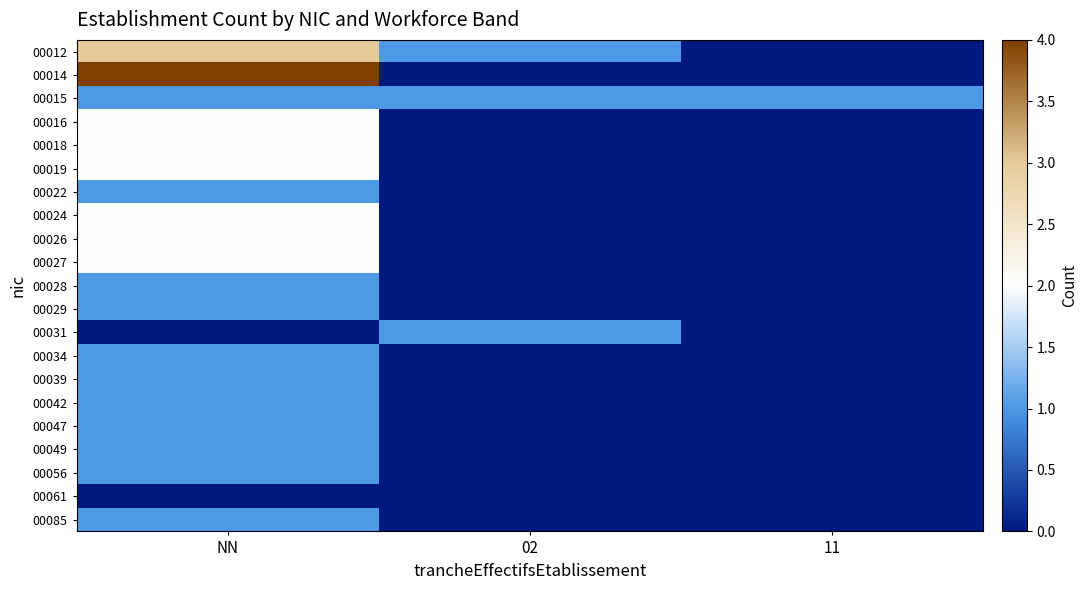

Reading right to left, transcribe all the data shown in this chart.

00012: 11=0	02=1	NN=3
00014: 11=0	02=0	NN=4
00015: 11=1	02=1	NN=1
00016: 11=0	02=0	NN=2
00018: 11=0	02=0	NN=2
00019: 11=0	02=0	NN=2
00022: 11=0	02=0	NN=1
00024: 11=0	02=0	NN=2
00026: 11=0	02=0	NN=2
00027: 11=0	02=0	NN=2
00028: 11=0	02=0	NN=1
00029: 11=0	02=0	NN=1
00031: 11=0	02=1	NN=0
00034: 11=0	02=0	NN=1
00039: 11=0	02=0	NN=1
00042: 11=0	02=0	NN=1
00047: 11=0	02=0	NN=1
00049: 11=0	02=0	NN=1
00056: 11=0	02=0	NN=1
00061: 11=0	02=0	NN=0
00085: 11=0	02=0	NN=1